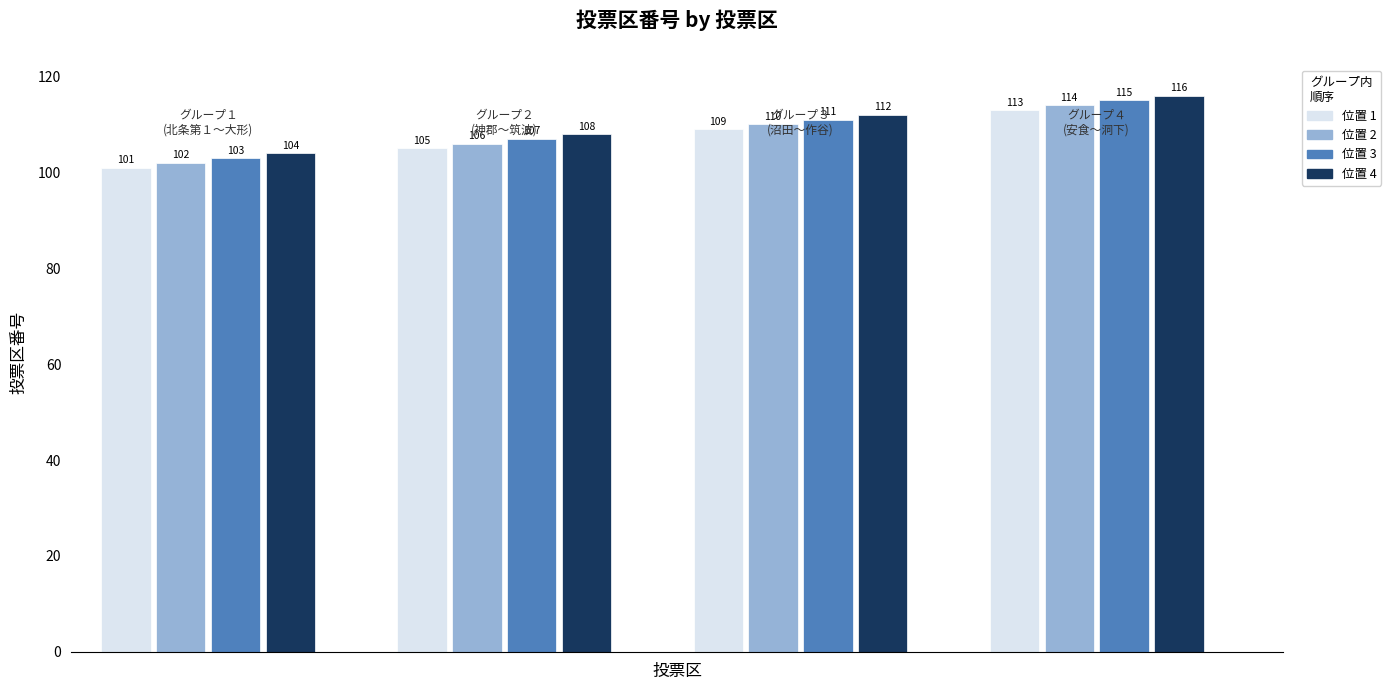

What is the maximum value shown in the chart?

116